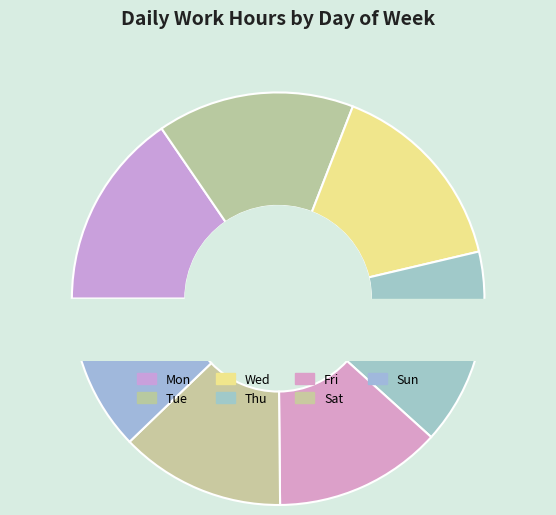

To the nearest percent, what is the difference between the largest and smallest slice percentages?

3%